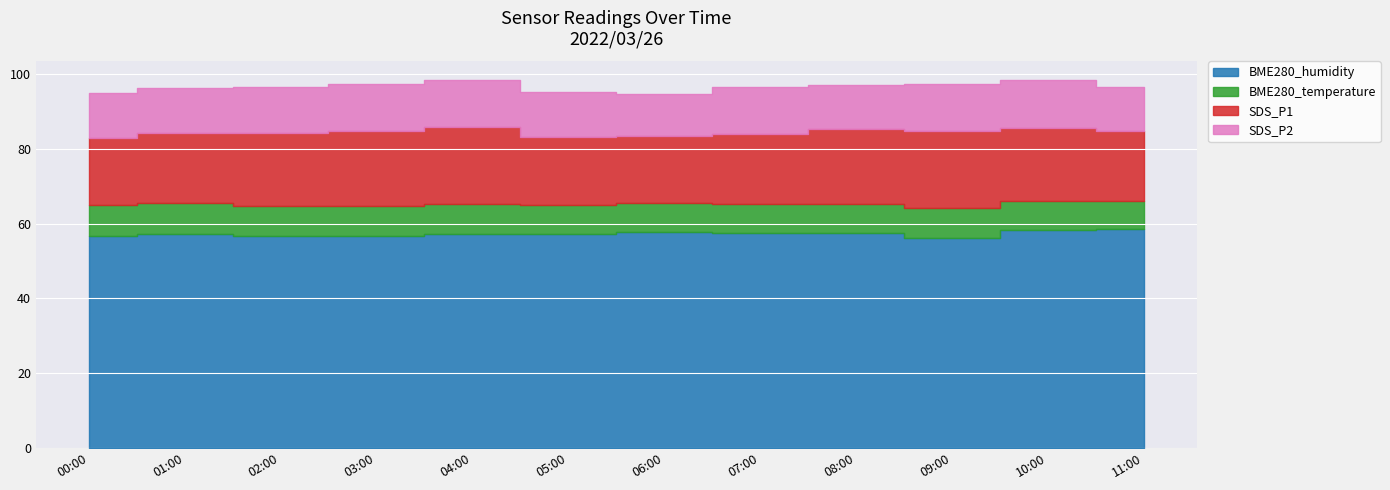

What is the label of the 10th point from the right?

02:00